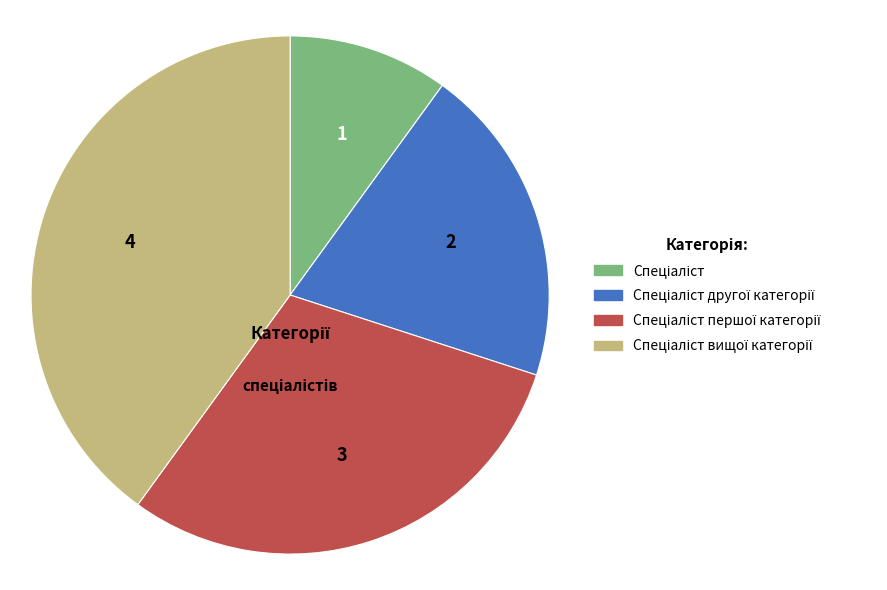

Is there any slice that represents more than half of the pie?

No